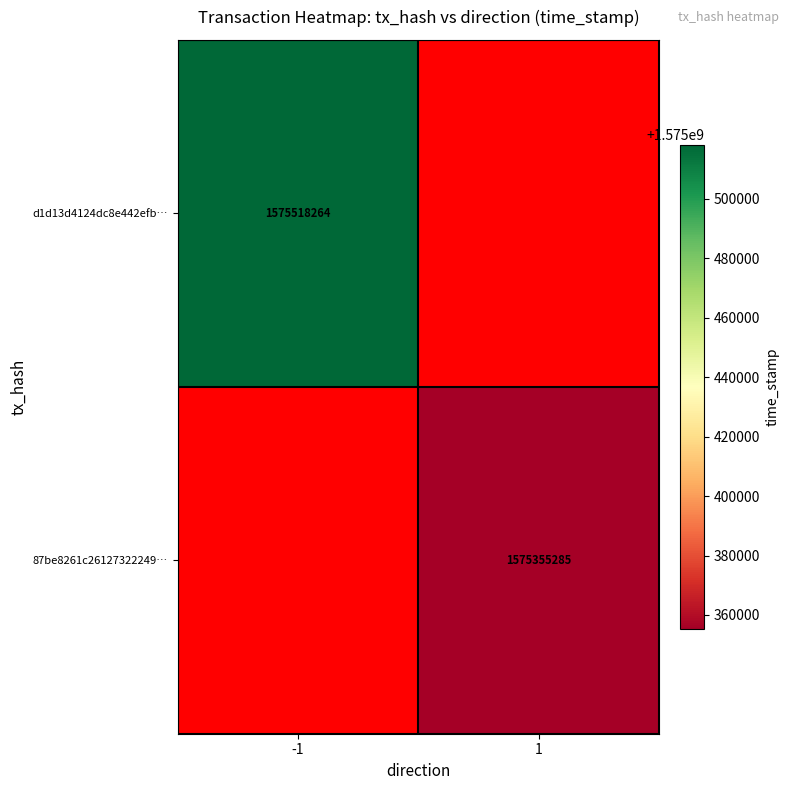

The 87be8261c26127322249… series shows 1575355285 at 1. True or false?

True